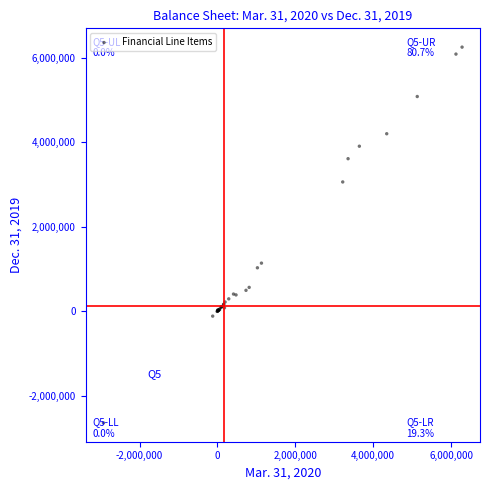

What Y value in the scatter plot is closest to 1806923?

1141262